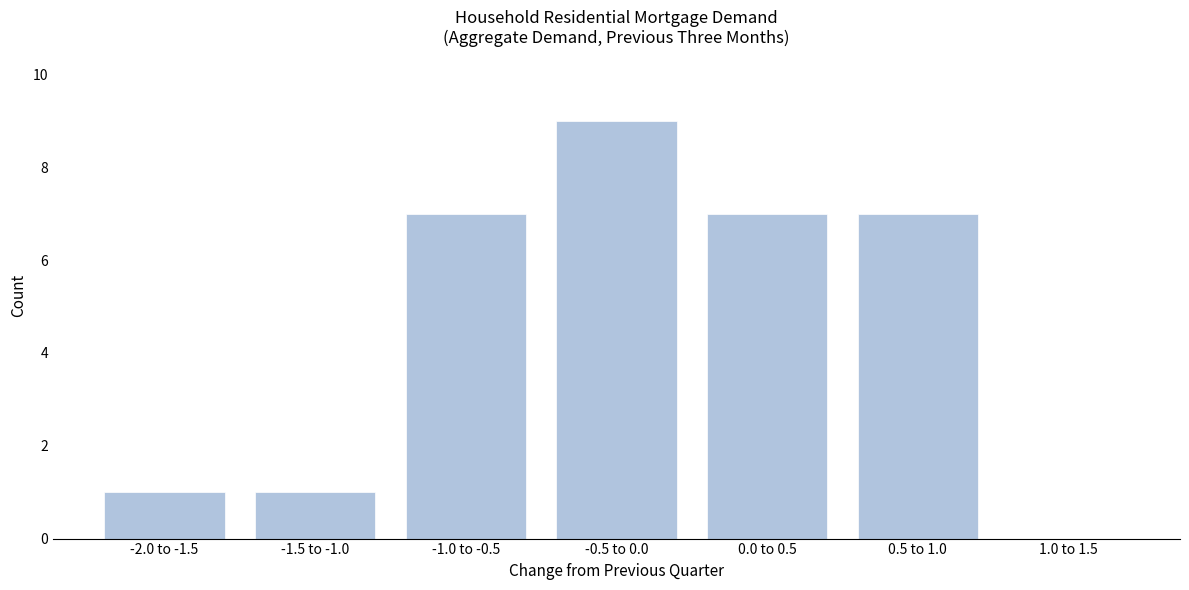

Reading left to right, what are all the values shown in this chart?

-2.0 to -1.5=1	-1.5 to -1.0=1	-1.0 to -0.5=7	-0.5 to 0.0=9	0.0 to 0.5=7	0.5 to 1.0=7	1.0 to 1.5=0